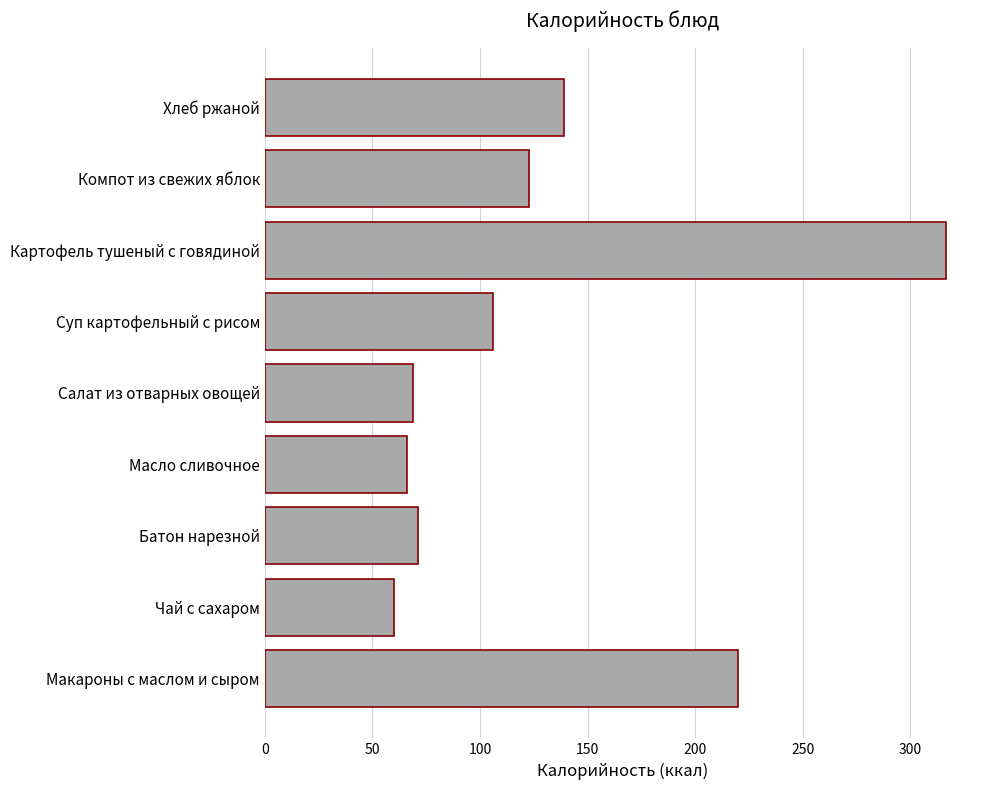

What is the greatest value displayed?

316.5